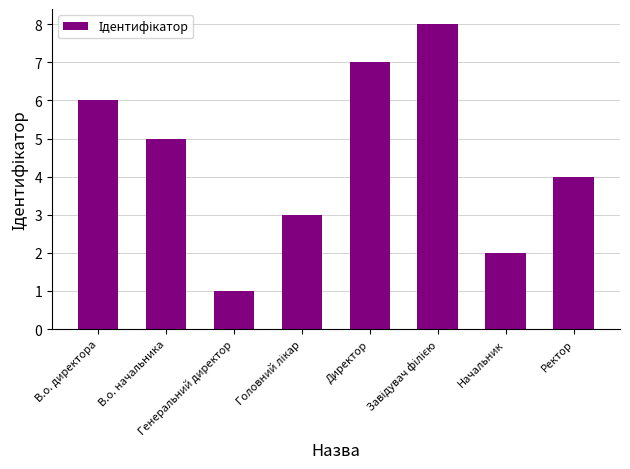

Reading left to right, extract all data points from this chart.

6	5	1	3	7	8	2	4